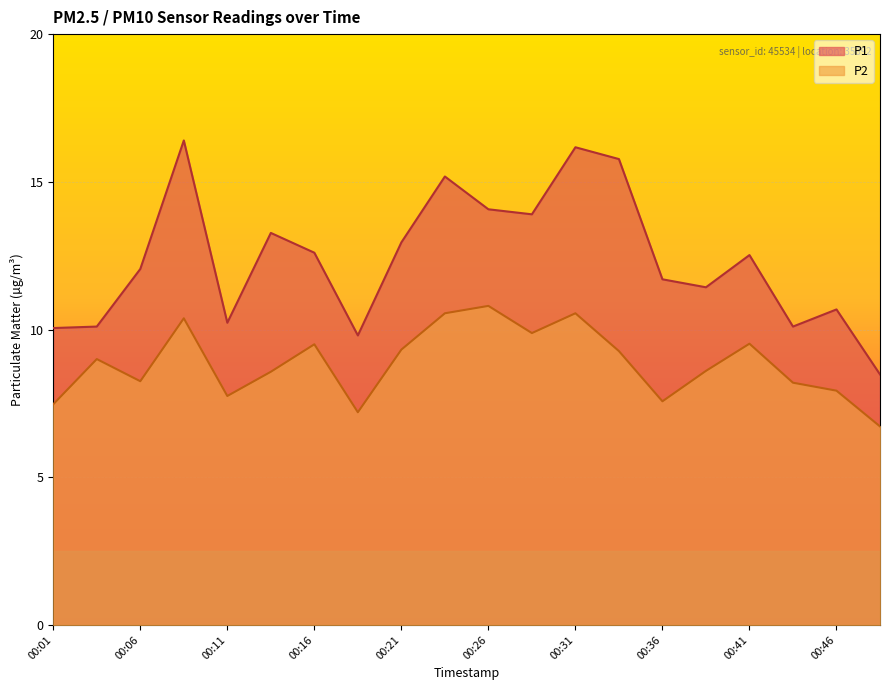

Reading left to right, what are all the values shown in this chart?

P1: 10.1	10.1	12.1	16.4	10.2	13.3	12.6	9.8	12.9	15.2	14.1	13.9	16.2	15.8	11.7	11.4	12.5	10.1	10.7	8.5
P2: 7.5	9.0	8.2	10.4	7.8	8.6	9.5	7.2	9.3	10.6	10.8	9.9	10.6	9.3	7.6	8.6	9.5	8.2	7.9	6.7